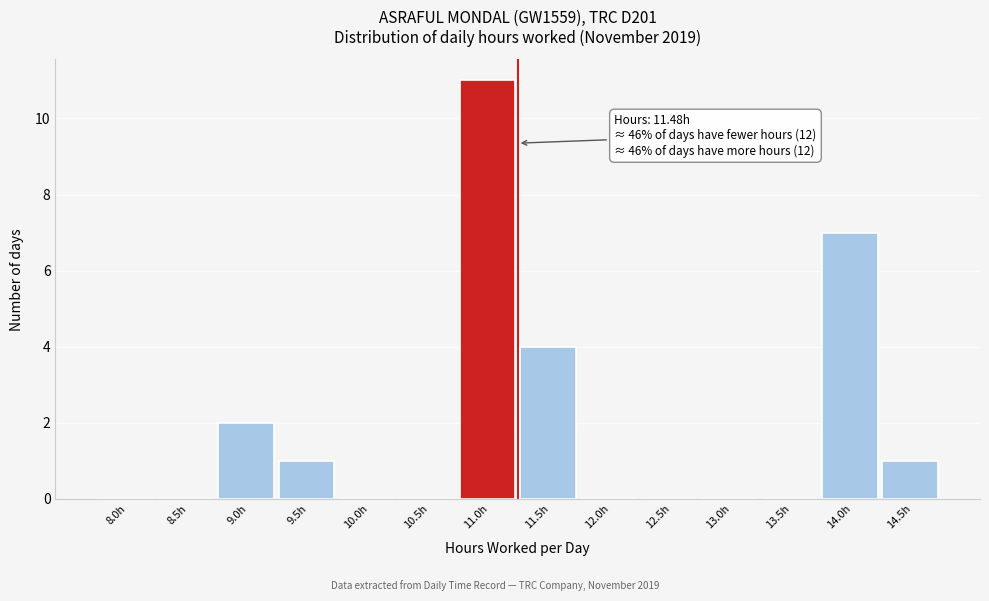

Reading left to right, what are all the values shown in this chart?

8.0h=0	8.5h=0	9.0h=2	9.5h=1	10.0h=0	10.5h=0	11.0h=11	11.5h=4	12.0h=0	12.5h=0	13.0h=0	13.5h=0	14.0h=7	14.5h=1